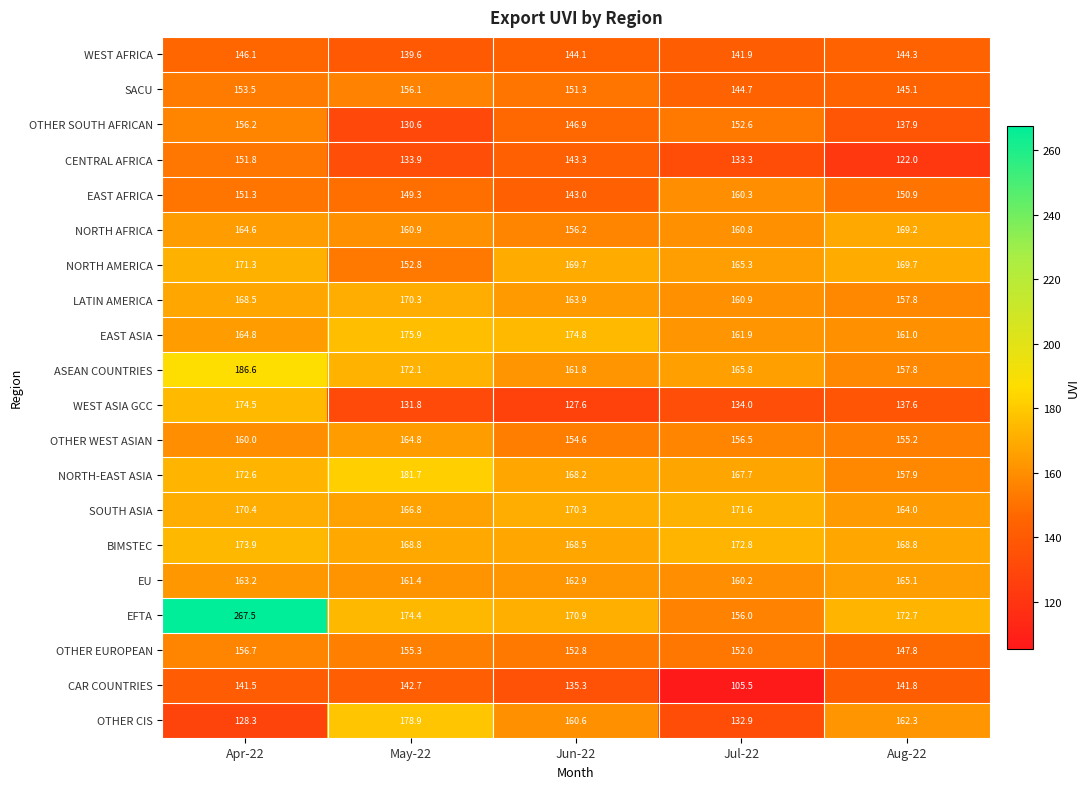

List the series in order of their peak value, highest first.

EFTA, ASEAN COUNTRIES, NORTH-EAST ASIA, OTHER CIS, EAST ASIA, WEST ASIA GCC, BIMSTEC, SOUTH ASIA, NORTH AMERICA, LATIN AMERICA, NORTH AFRICA, EU, OTHER WEST ASIAN, EAST AFRICA, OTHER EUROPEAN, OTHER SOUTH AFRICAN, SACU, CENTRAL AFRICA, WEST AFRICA, CAR COUNTRIES